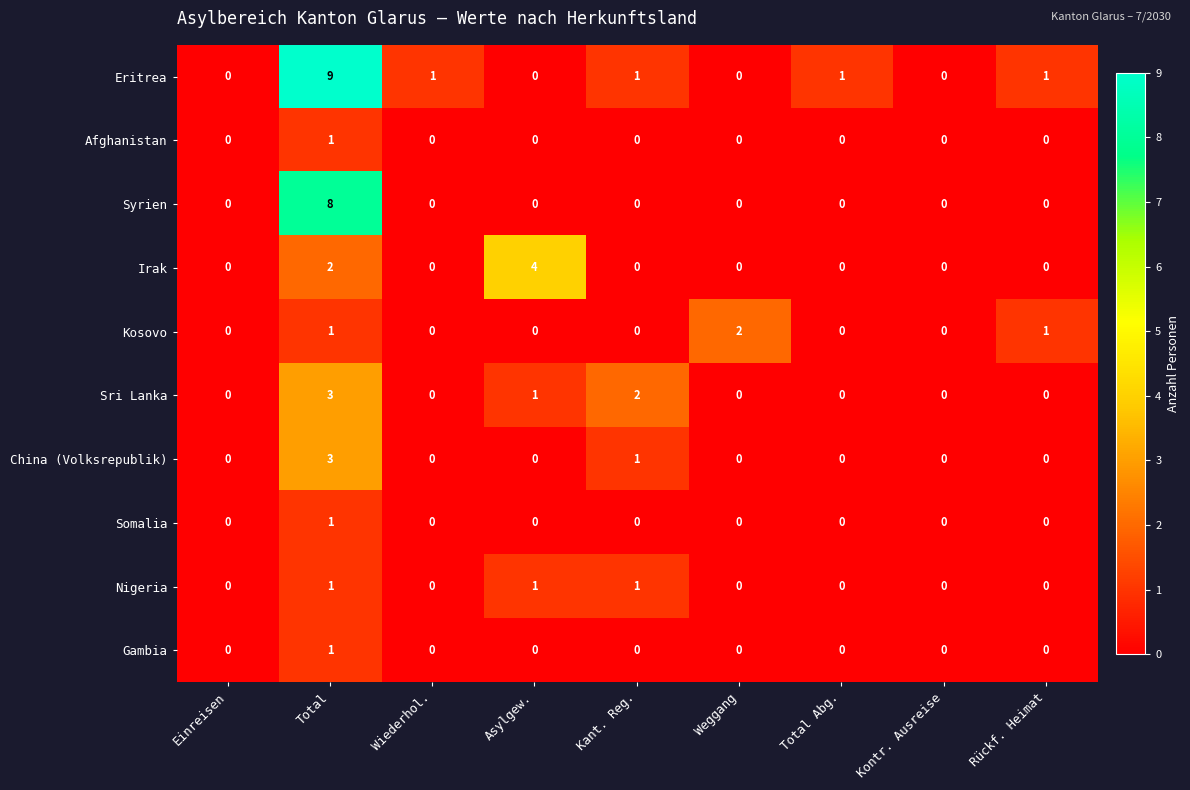

What is the difference between the highest and lowest values at Weggang?

2